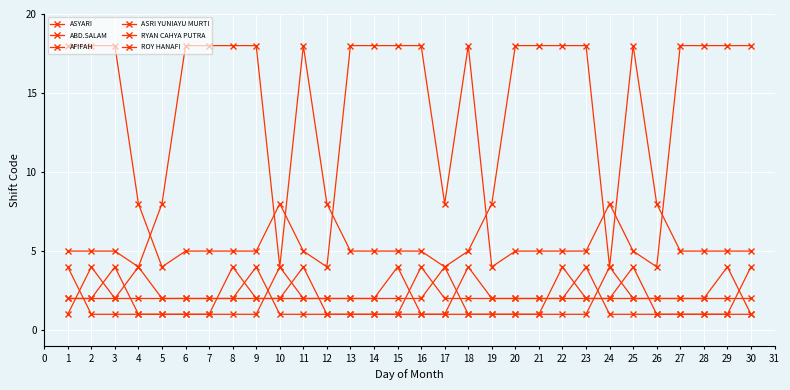

How many lines are shown in the chart?

6